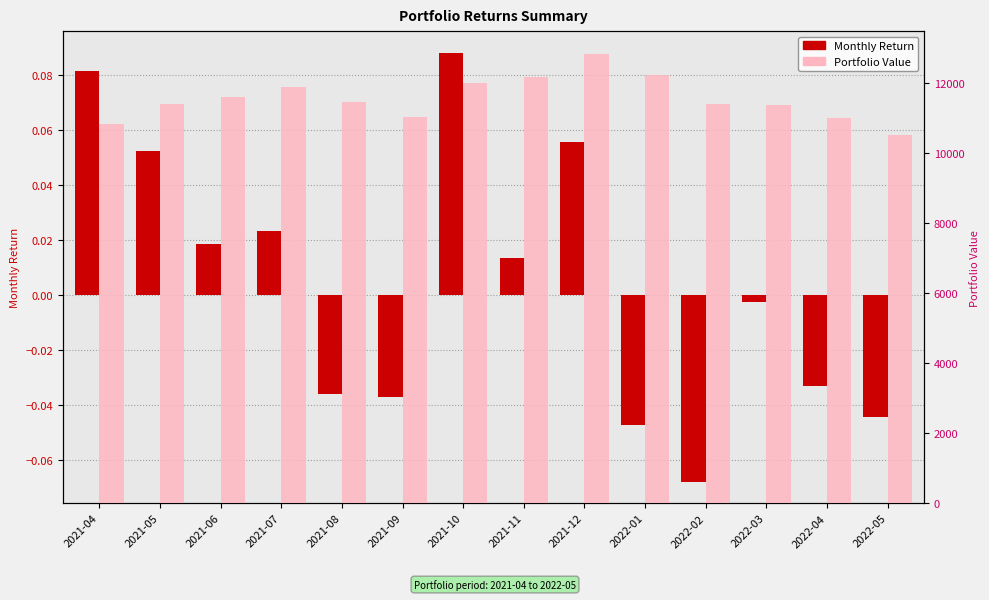

Are the bars horizontal?

No